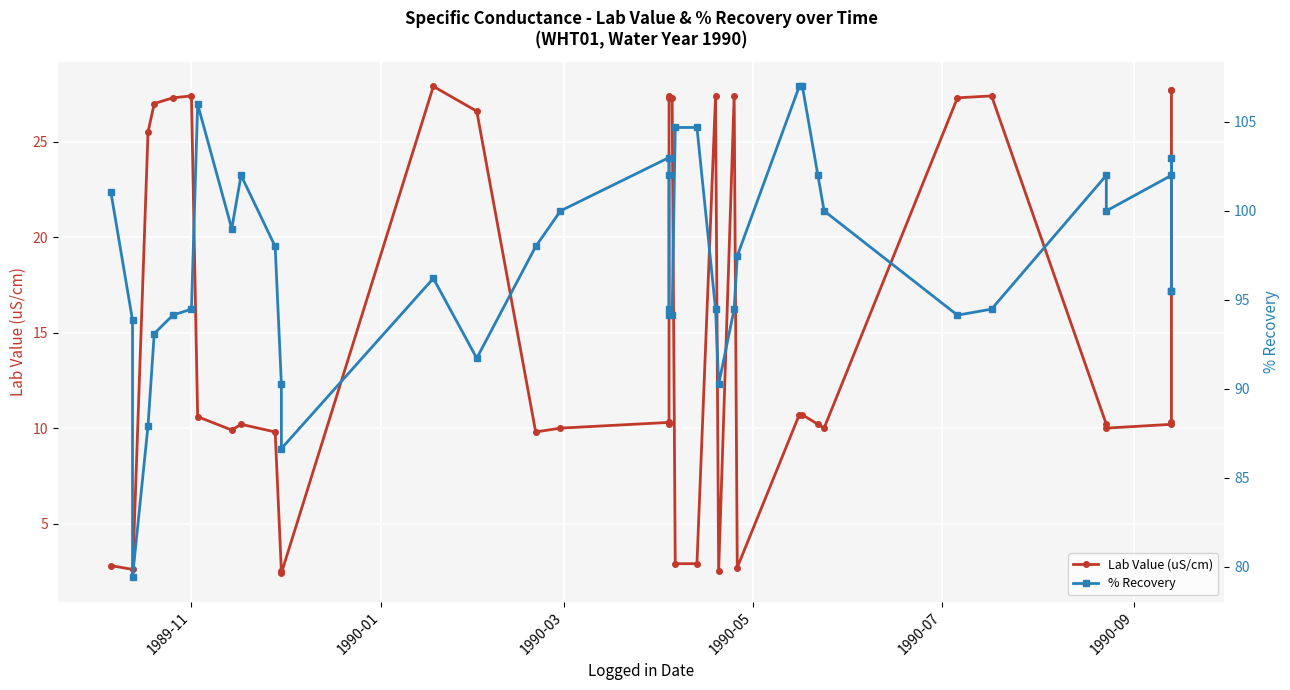

Where is the first local maximum for Lab Value (uS/cm)?

1989-11